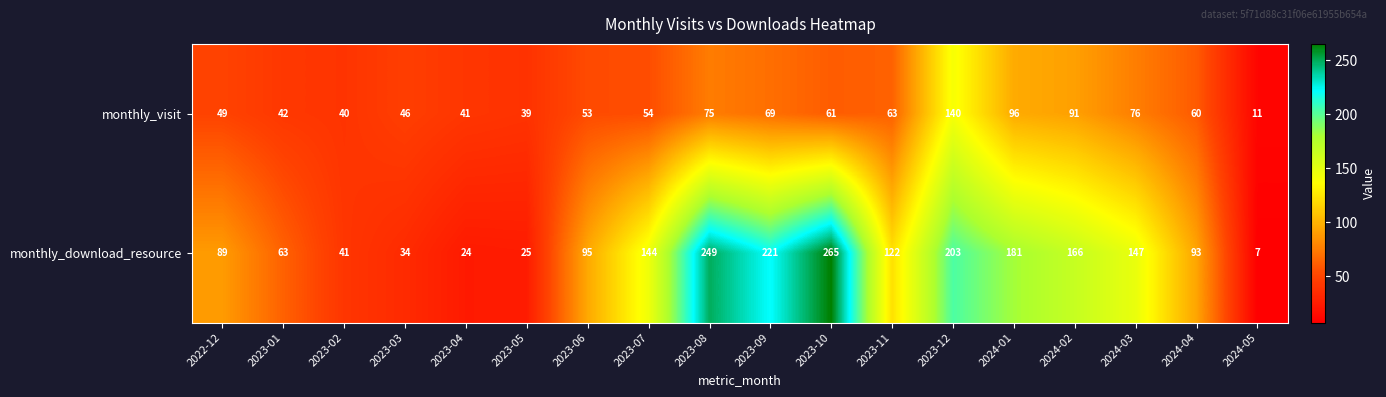

What value does the monthly_visit series have at 2024-02, to the nearest 10?

90